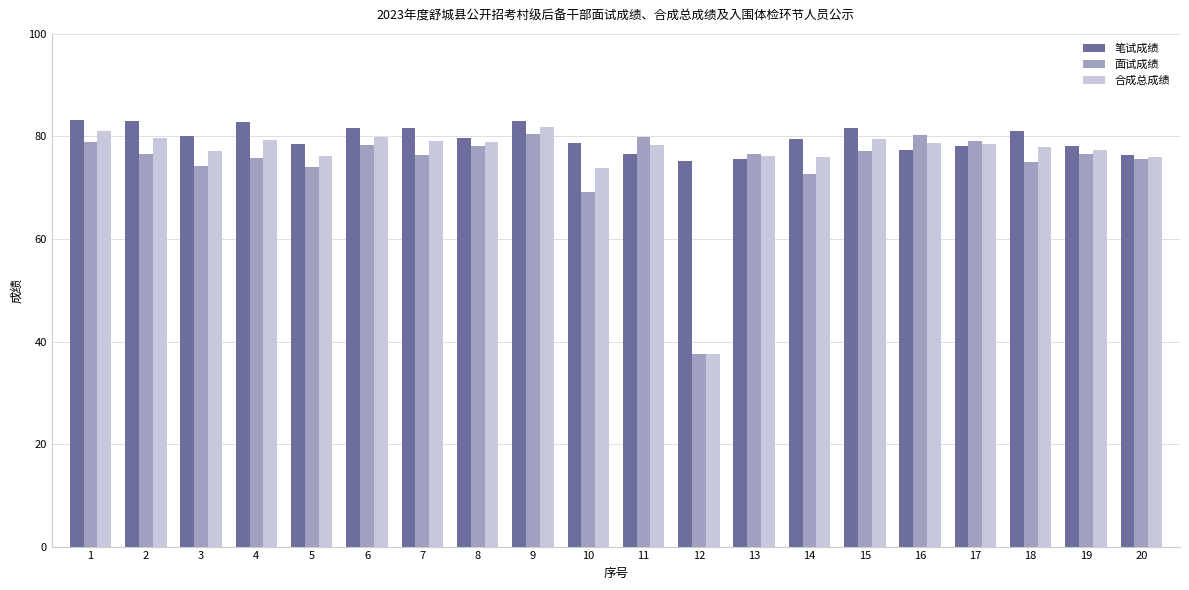

Between 1 and 7, which series saw the biggest shift?

面试成绩